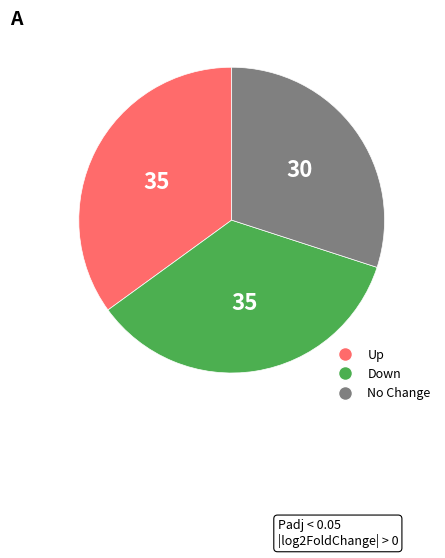

Does any single category account for the majority?

No